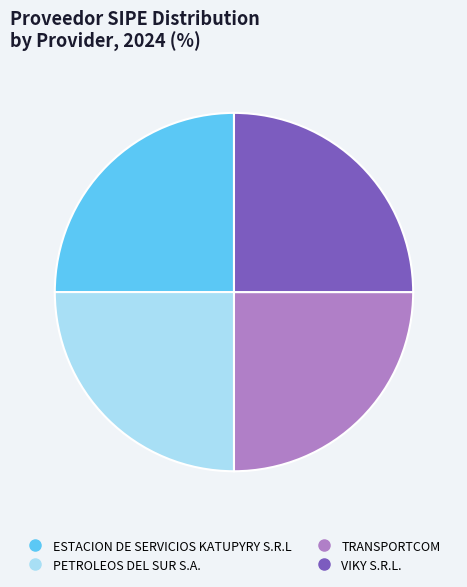

Is there any slice that represents more than half of the pie?

No